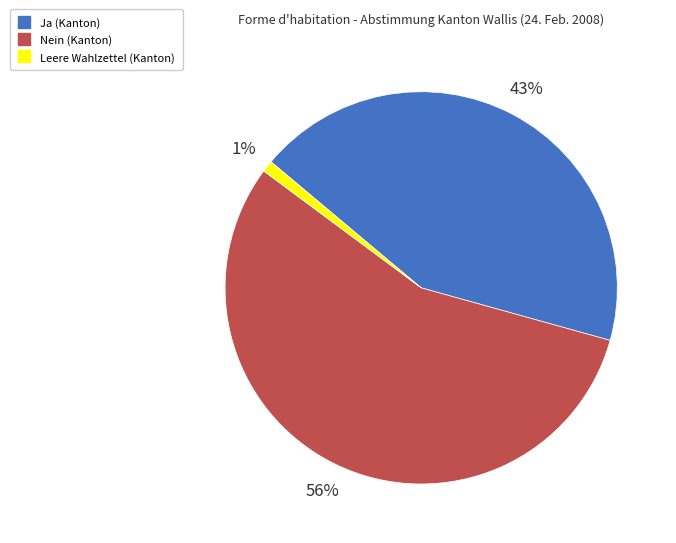

Which has a higher value, Ja (Kanton) or Nein (Kanton)?

Nein (Kanton)